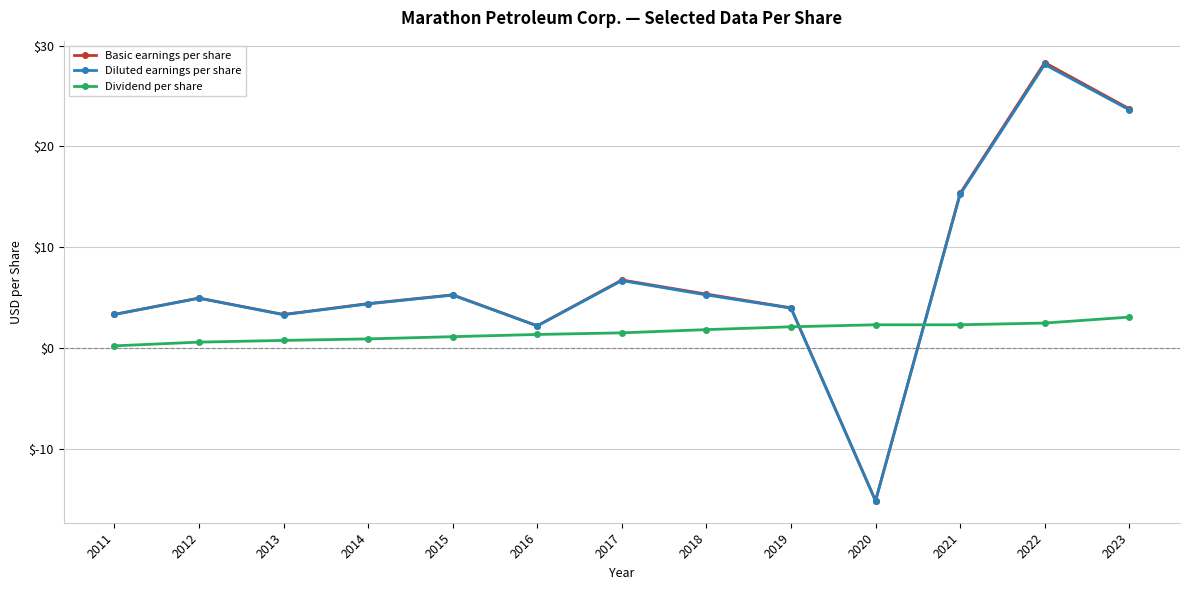

Does the chart have visible grid lines?

Yes